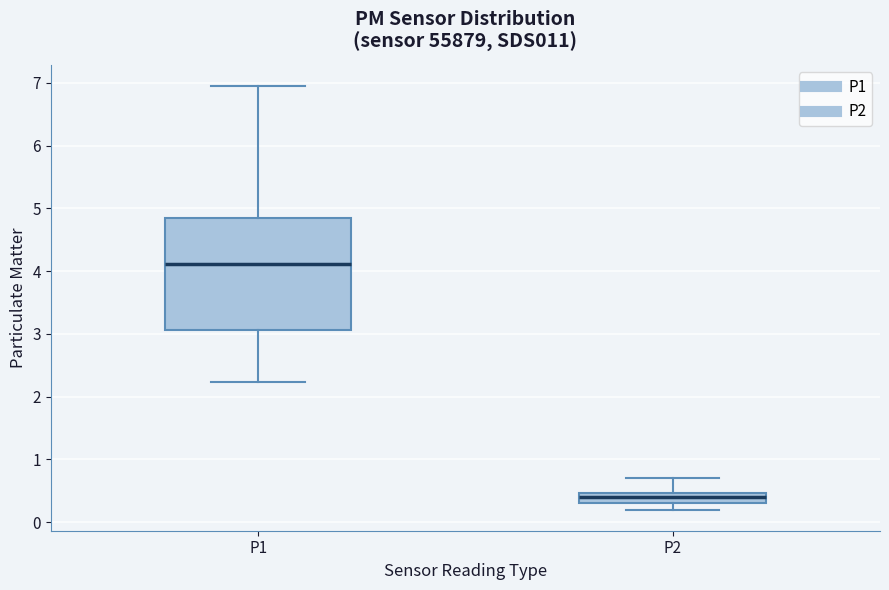

Reading left to right, read every box against the y-axis: the position of its median line, the range the box covers, and the ends of its whiskers. The values are not printed on the chart, so give them approximately, as read against the axis.

P1: median 4.1, box 3.1 to 4.9, whiskers 2.2 to 7.0
P2: median 0.4, box 0.3 to 0.5, whiskers 0.2 to 0.7